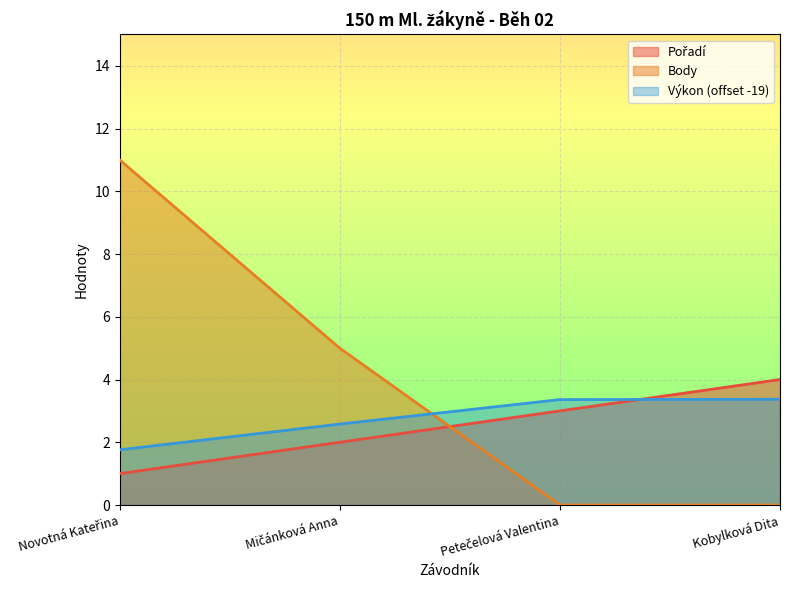

True or false: Body has more than 0 points higher than both neighbors.

False